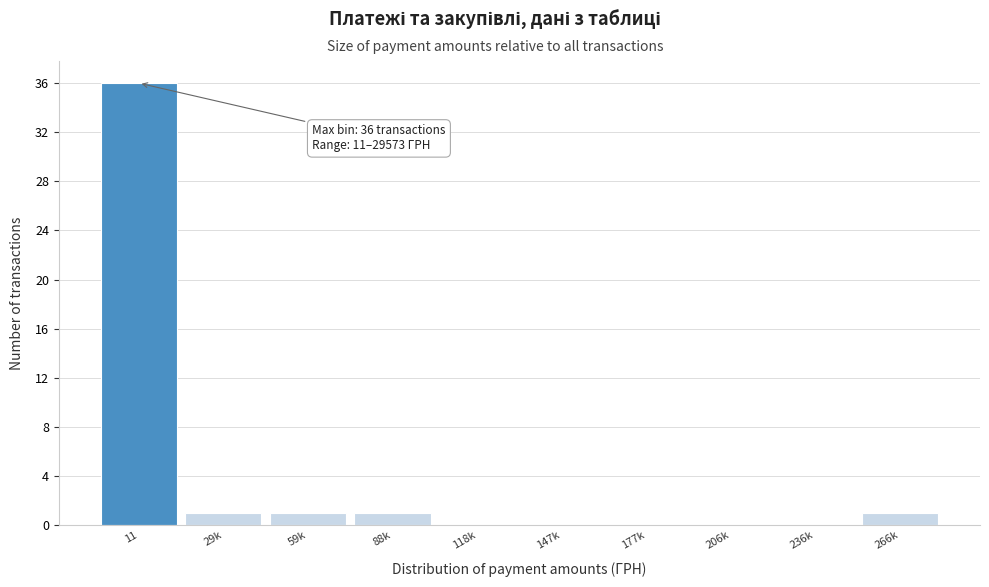

Reading left to right, transcribe all the data shown in this chart.

11=36	29k=1	59k=1	88k=1	118k=0	147k=0	177k=0	206k=0	236k=0	266k=1